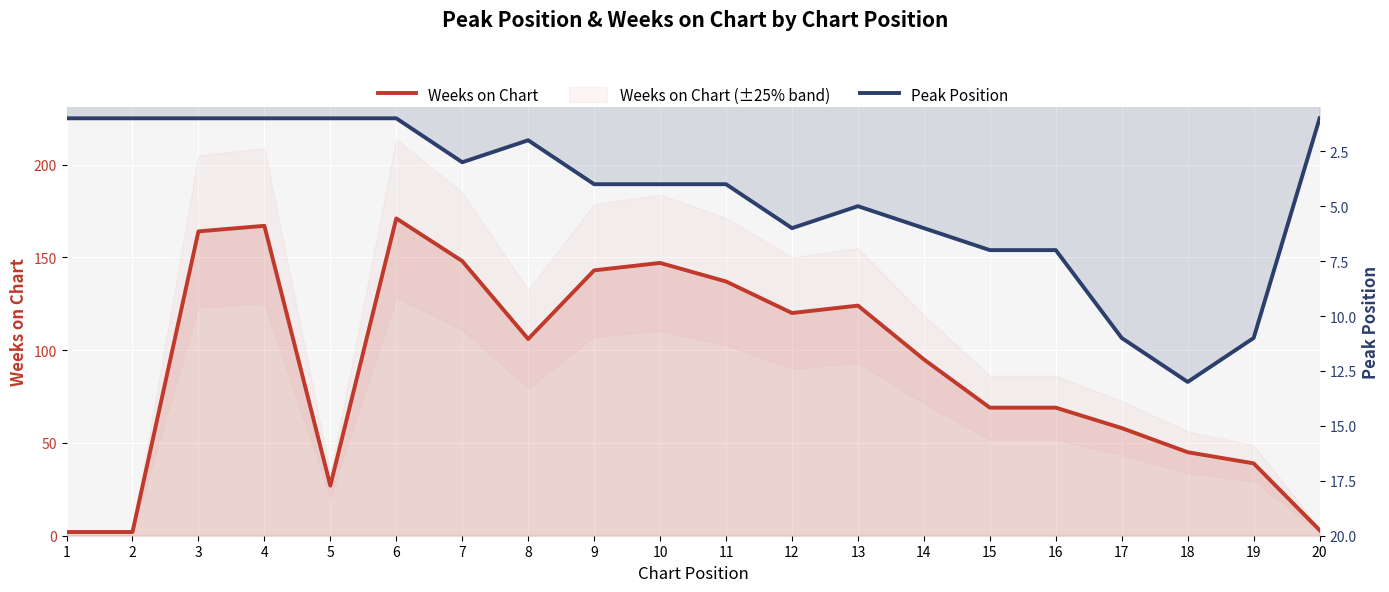

How many interior local peaks does the Weeks on Chart series have?

4